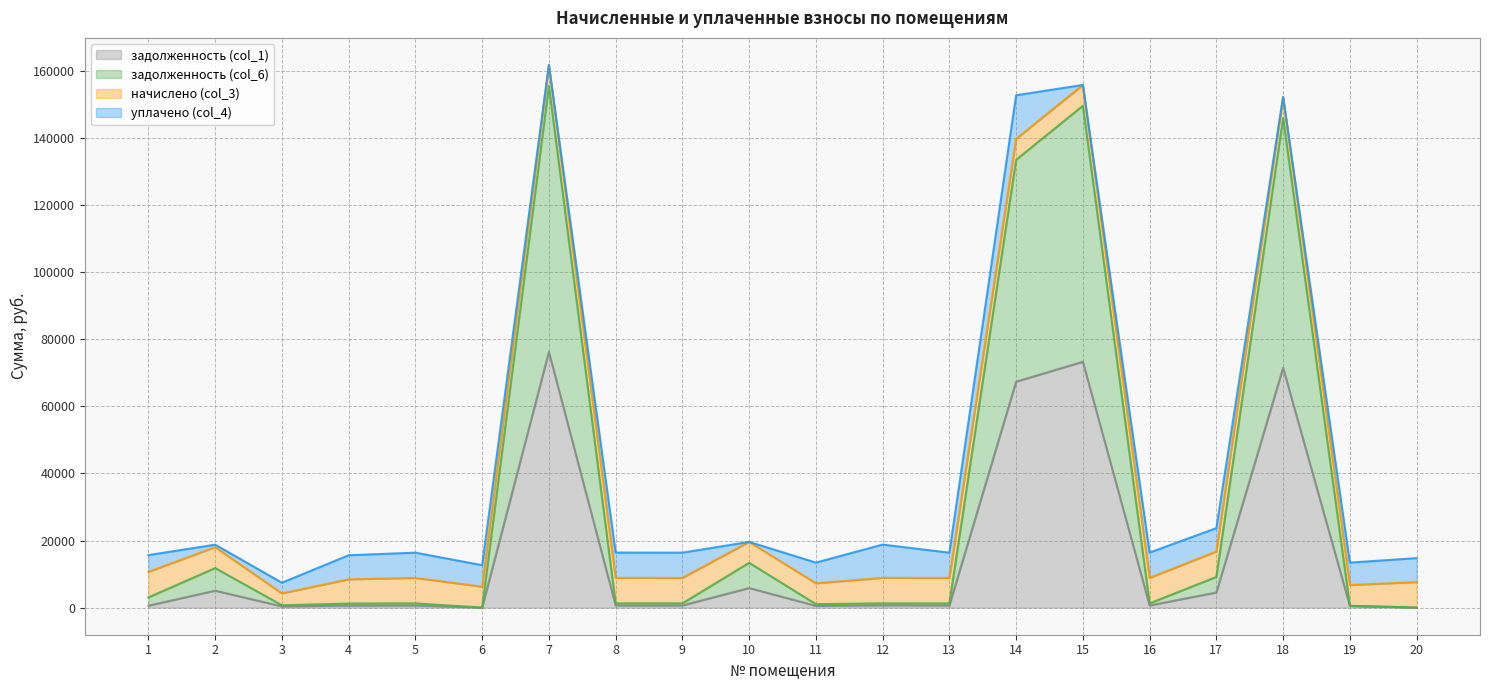

How many lines are shown in the chart?

4